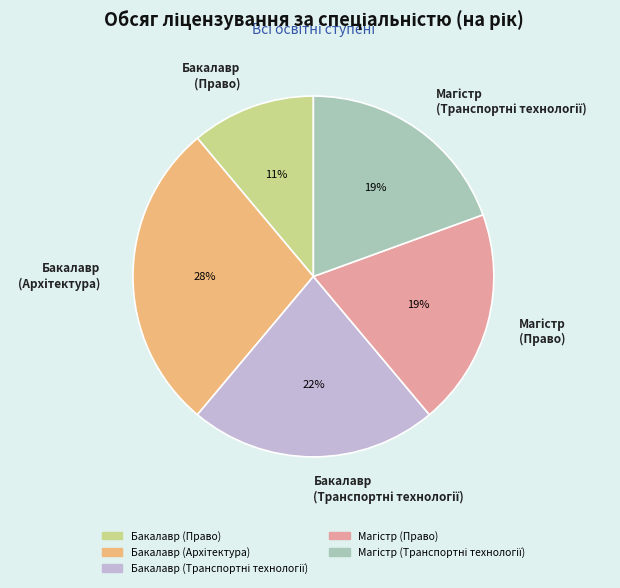

Is it true that Бакалавр (Право) is 21% of the pie?

False